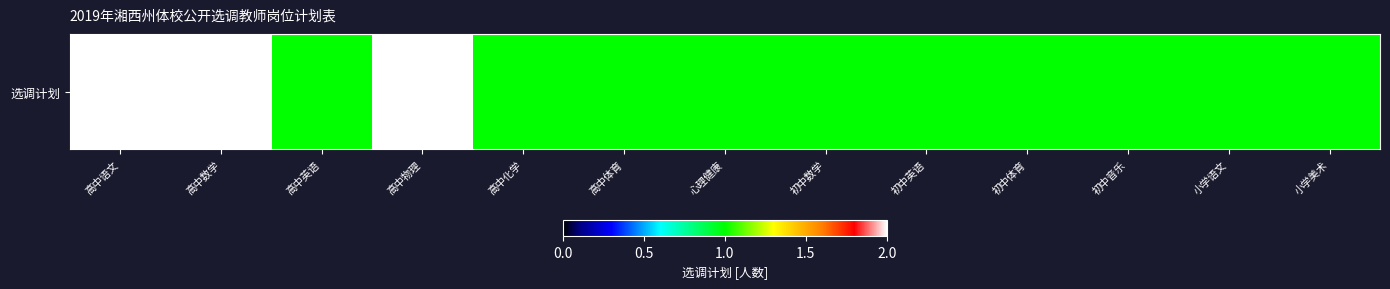

How many categories are shown in the chart?

13